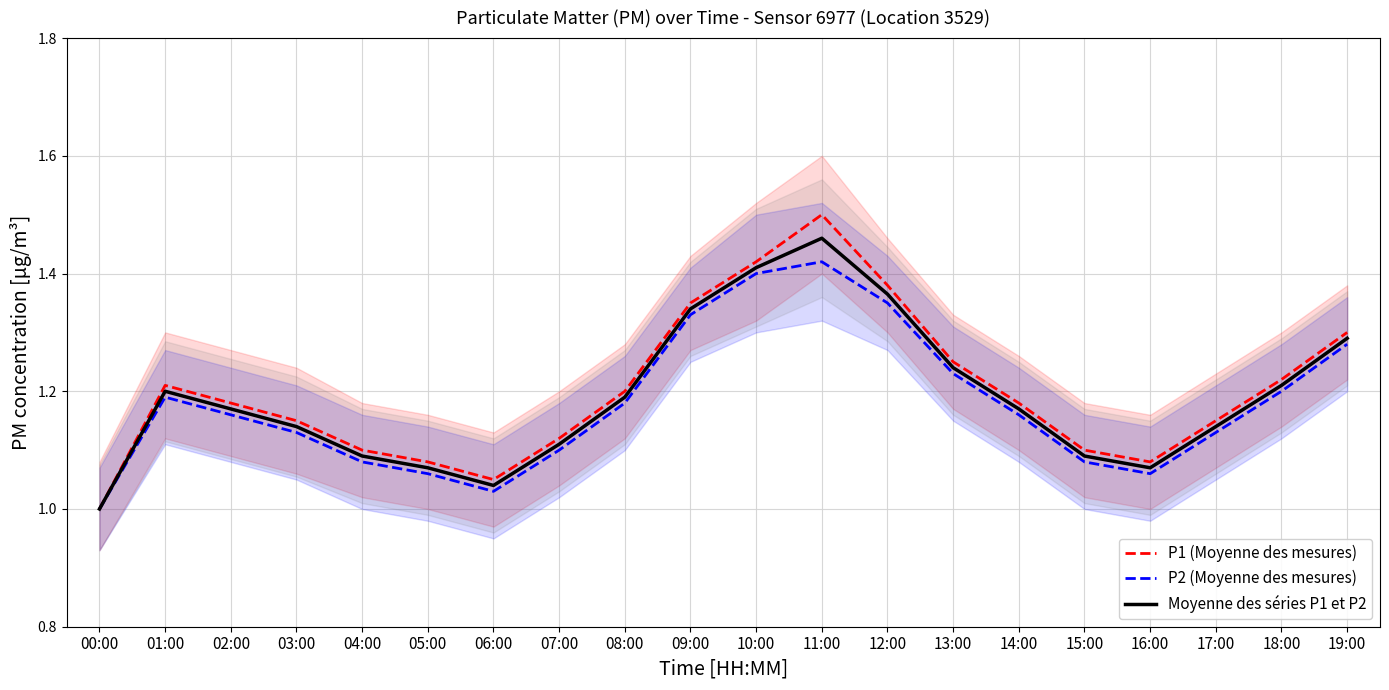

Which series has the largest total across all categories?

P1 (Moyenne des mesures)